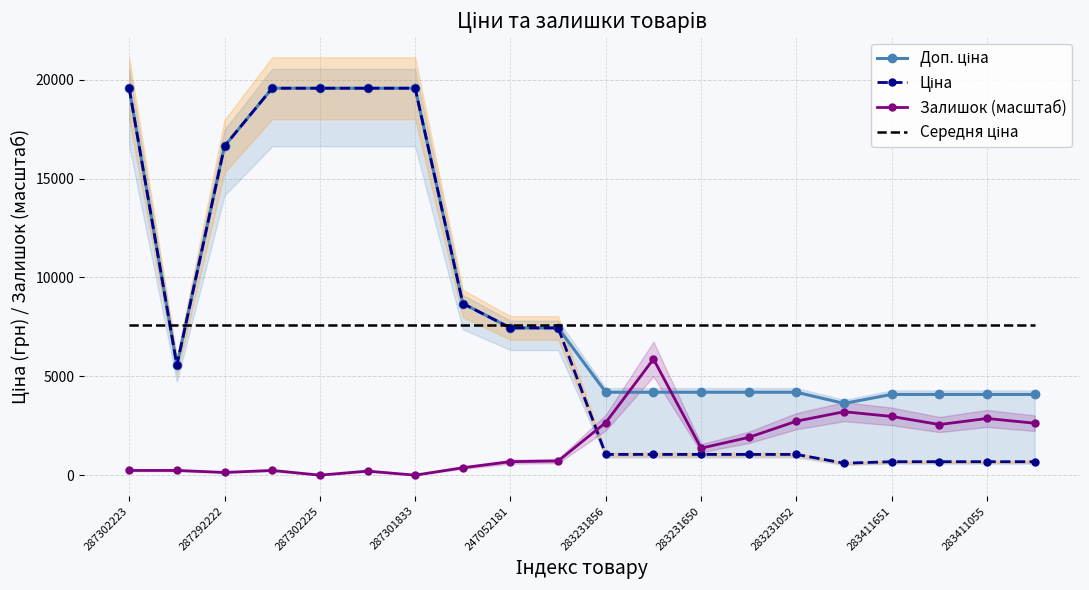

True or false: Залишок (масштаб) and Середня ціна intersect in this chart.

False